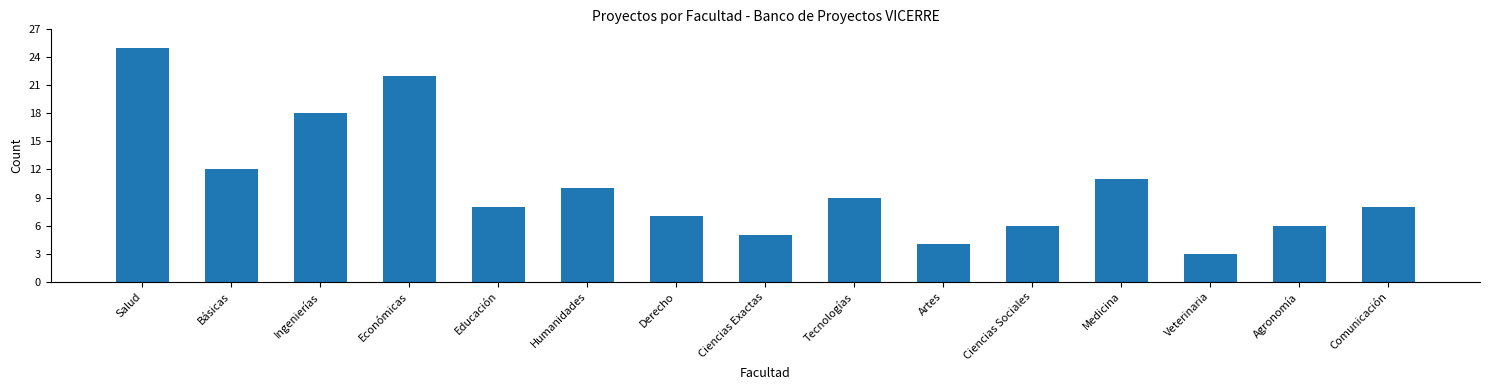

What is the difference between the values at Ciencias Exactas and Ciencias Sociales?

1